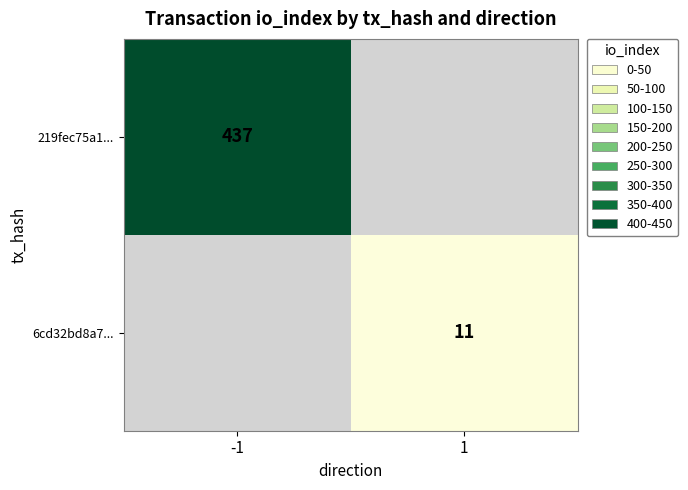

At which category is the sum across all series the highest?

-1